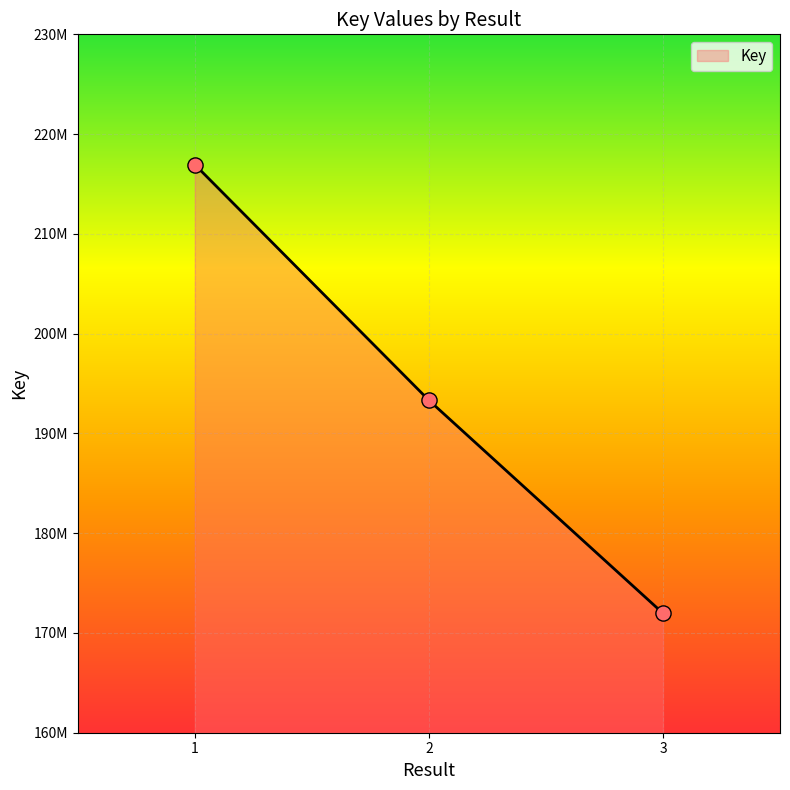

Does the chart have visible grid lines?

Yes